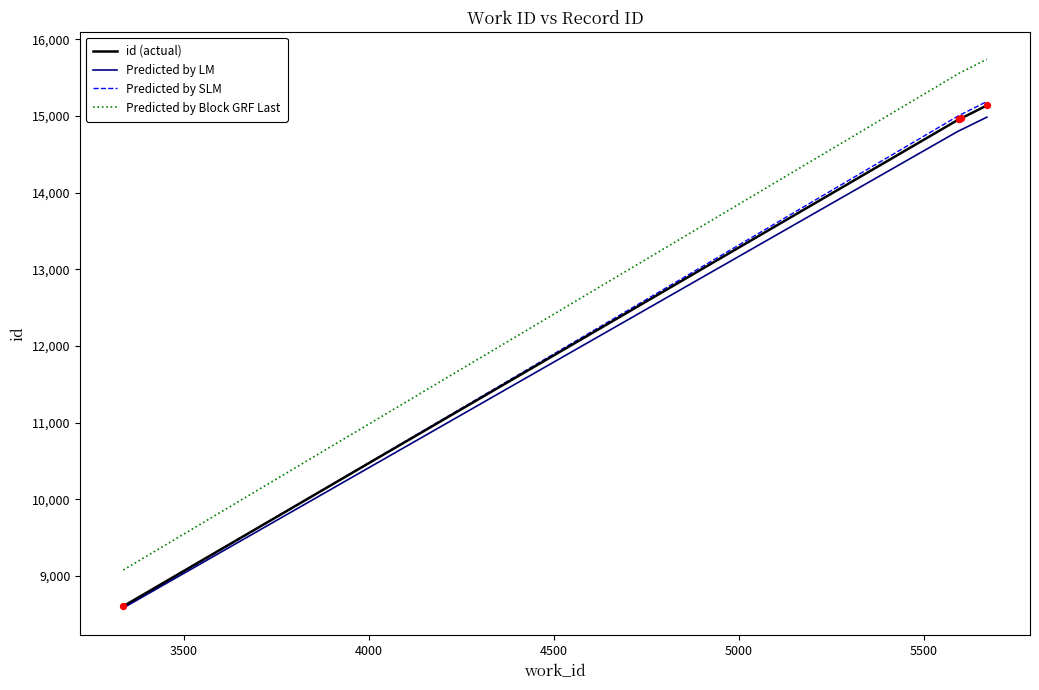

True or false: Predicted by Block GRF Last and Predicted by LM intersect in this chart.

False